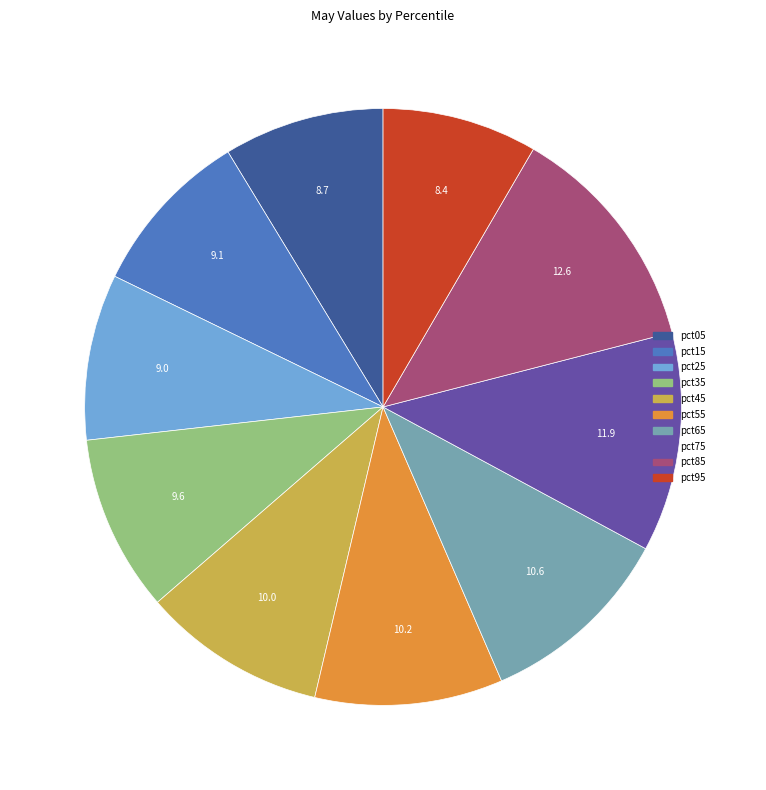

True or false: pct95 accounts for 8% of the total.

True